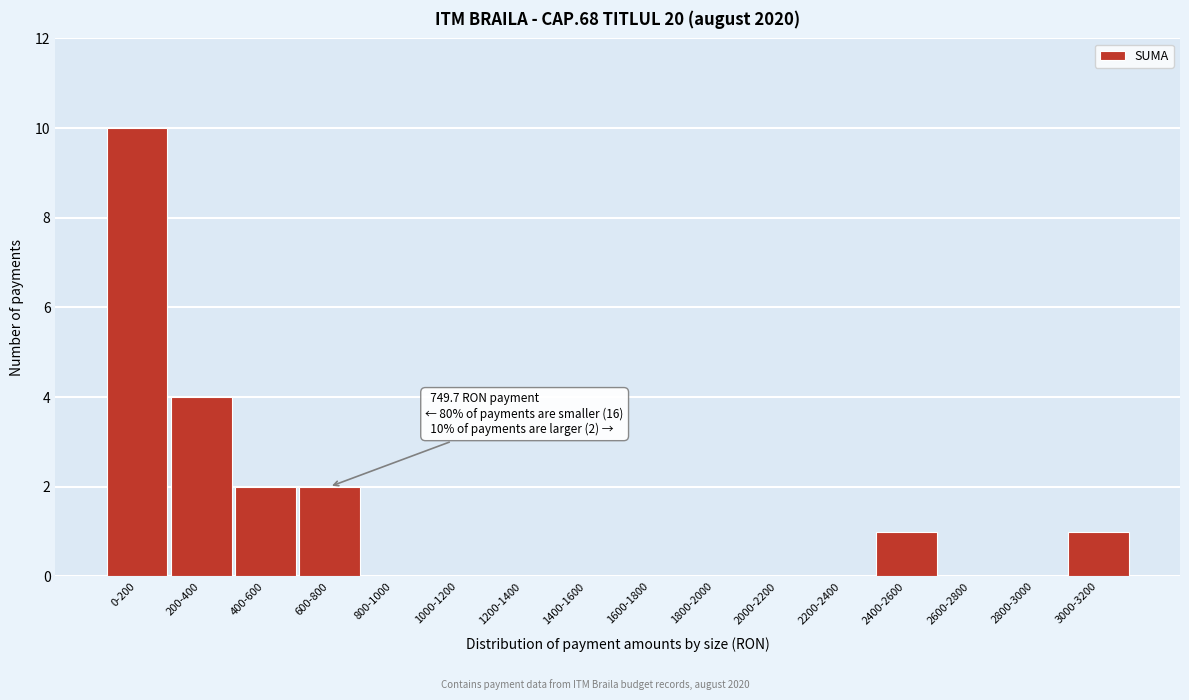

Reading left to right, what are all the values shown in this chart?

0-200=10	200-400=4	400-600=2	600-800=2	800-1000=0	1000-1200=0	1200-1400=0	1400-1600=0	1600-1800=0	1800-2000=0	2000-2200=0	2200-2400=0	2400-2600=1	2600-2800=0	2800-3000=0	3000-3200=1